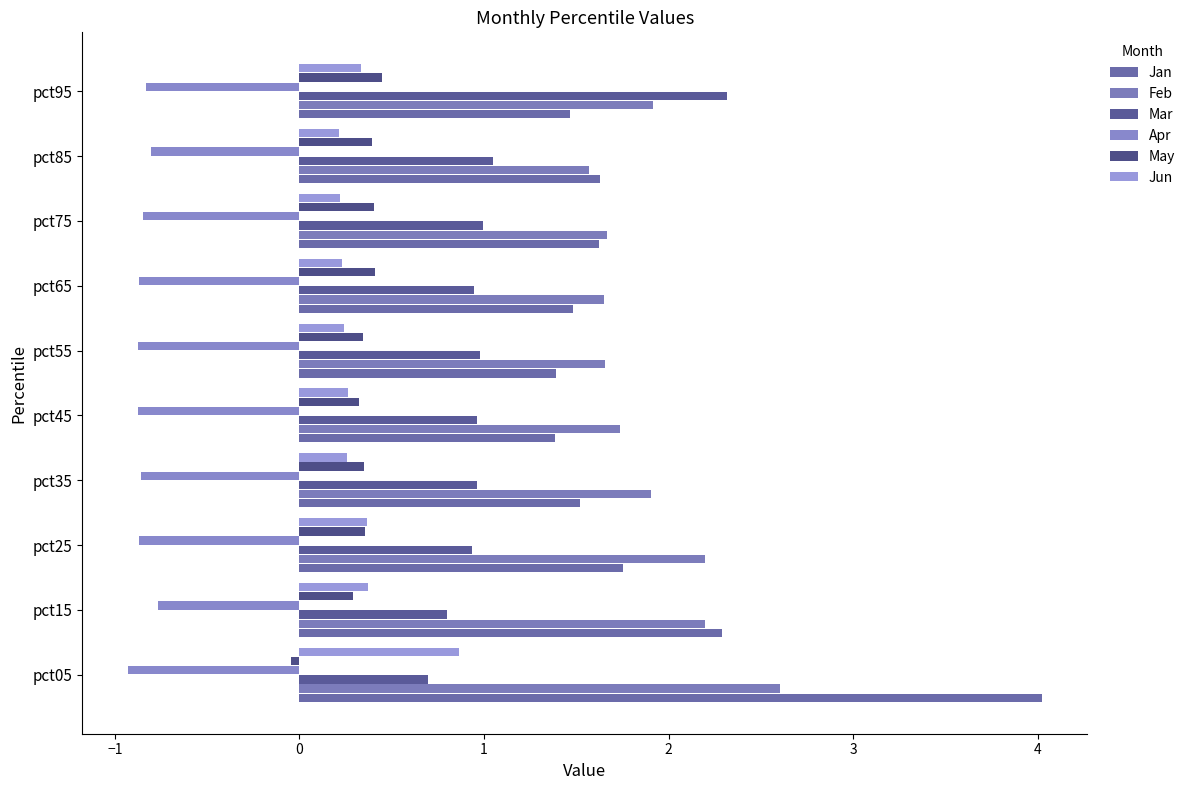

What position from the right is 1?

7